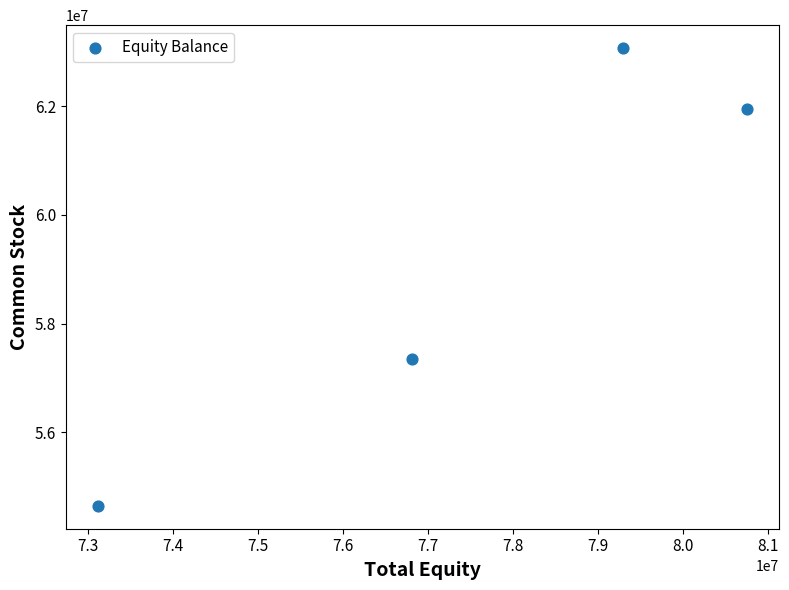

What Y value in the scatter plot is closest to 58858604?

57338294